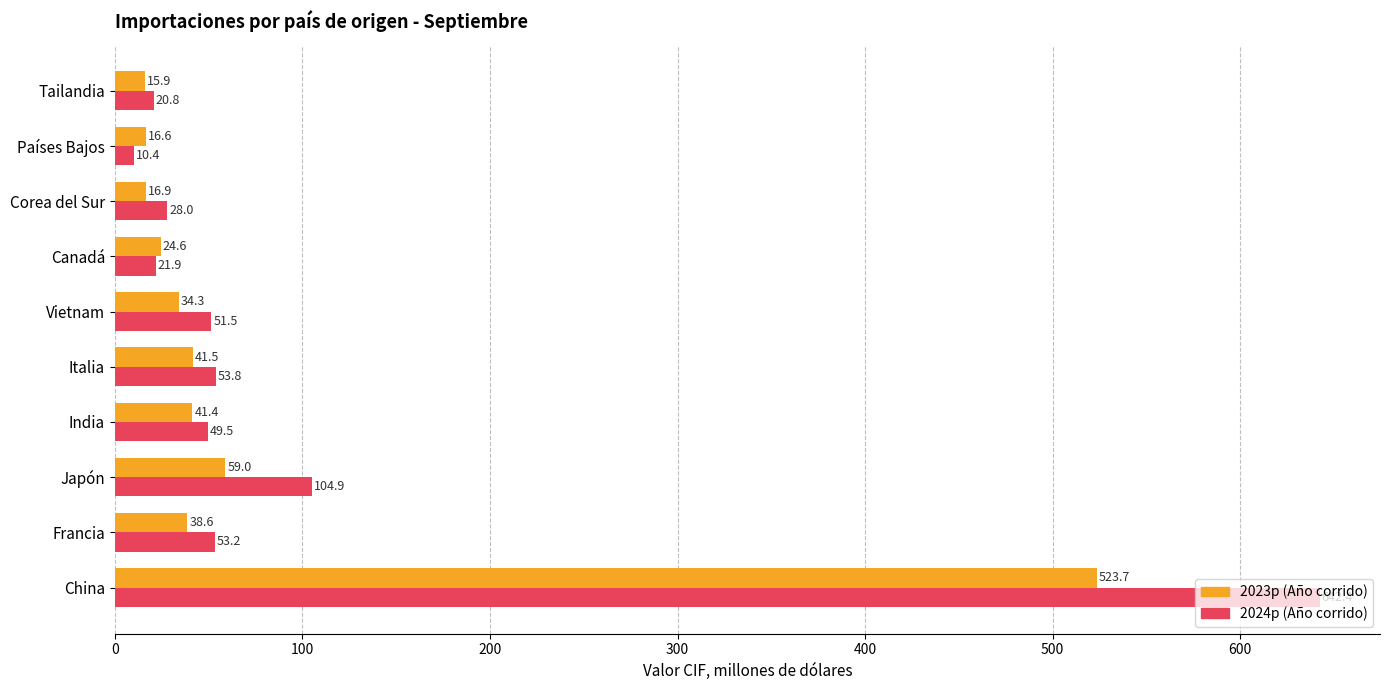

True or false: 2023p (Año corrido) has a value of 343.5 at China.

False